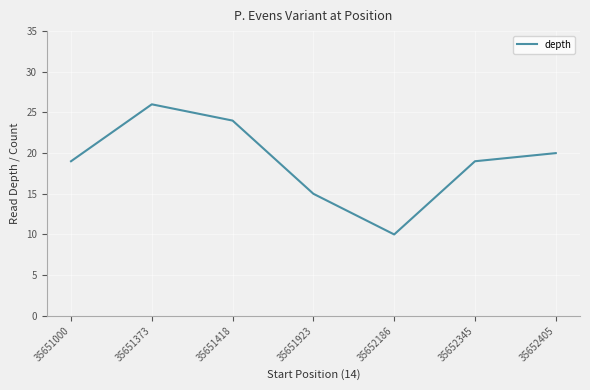

True or false: the data shows 10 at 35652186.

True